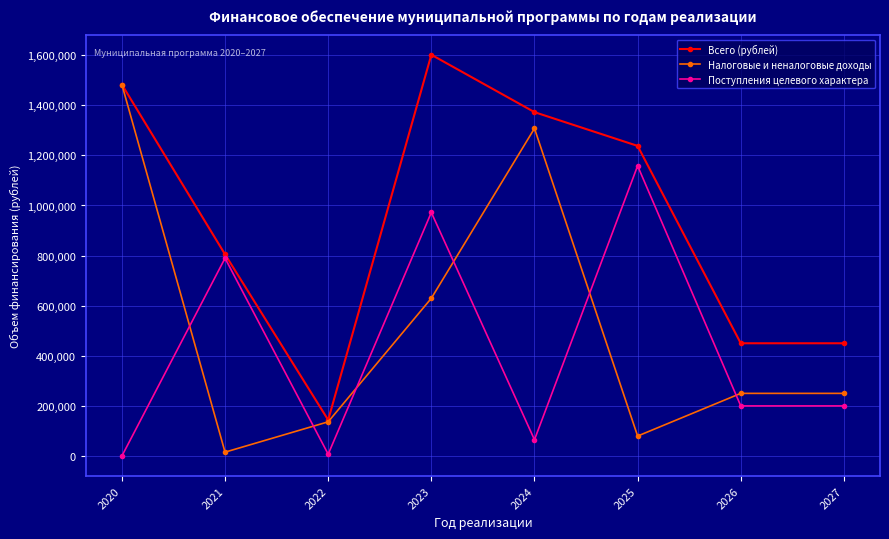

Where is the first local maximum for Поступления целевого характера?

2021